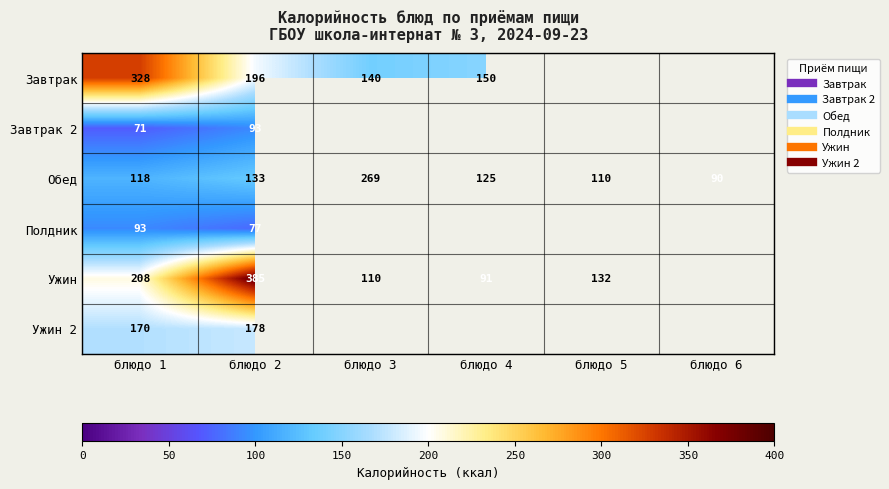

At how many categories does at least one series exceed 236?

3